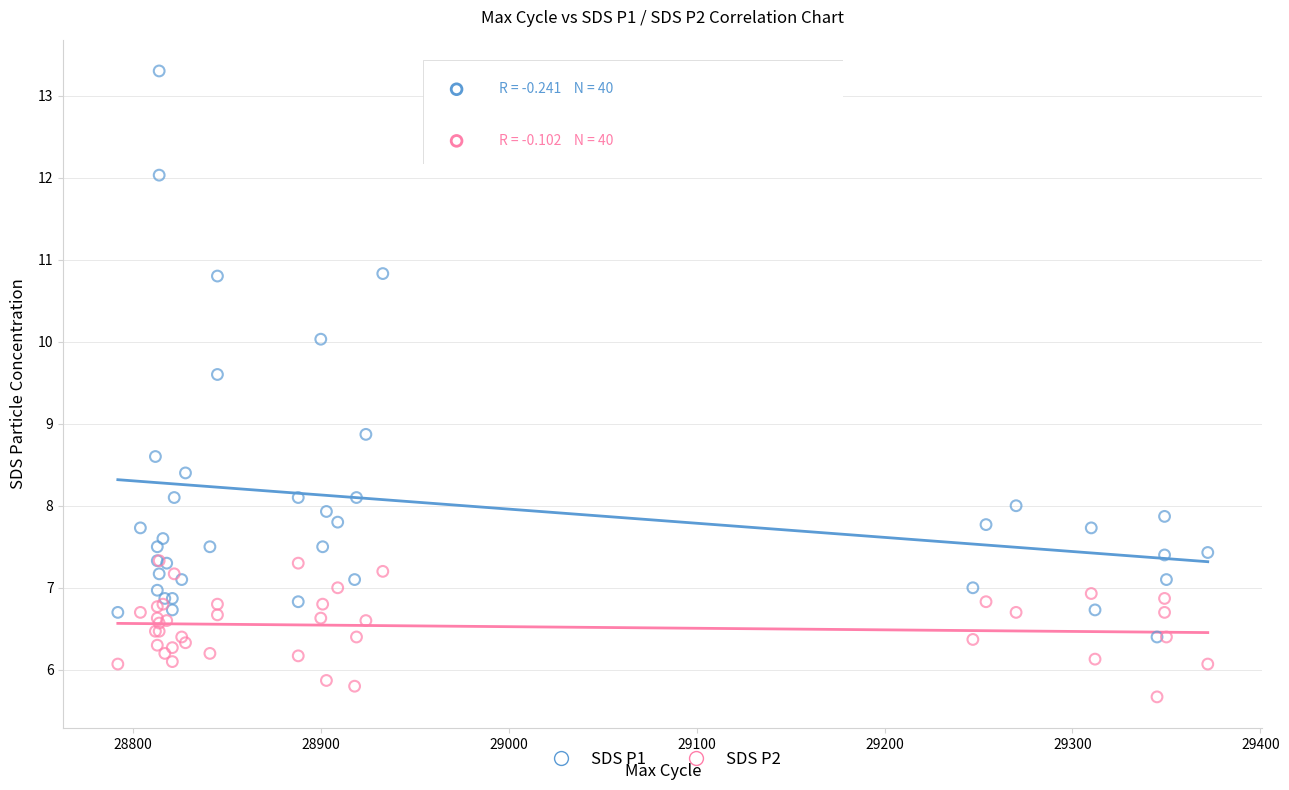

Which series reaches the maximum Y coordinate?

SDS P1